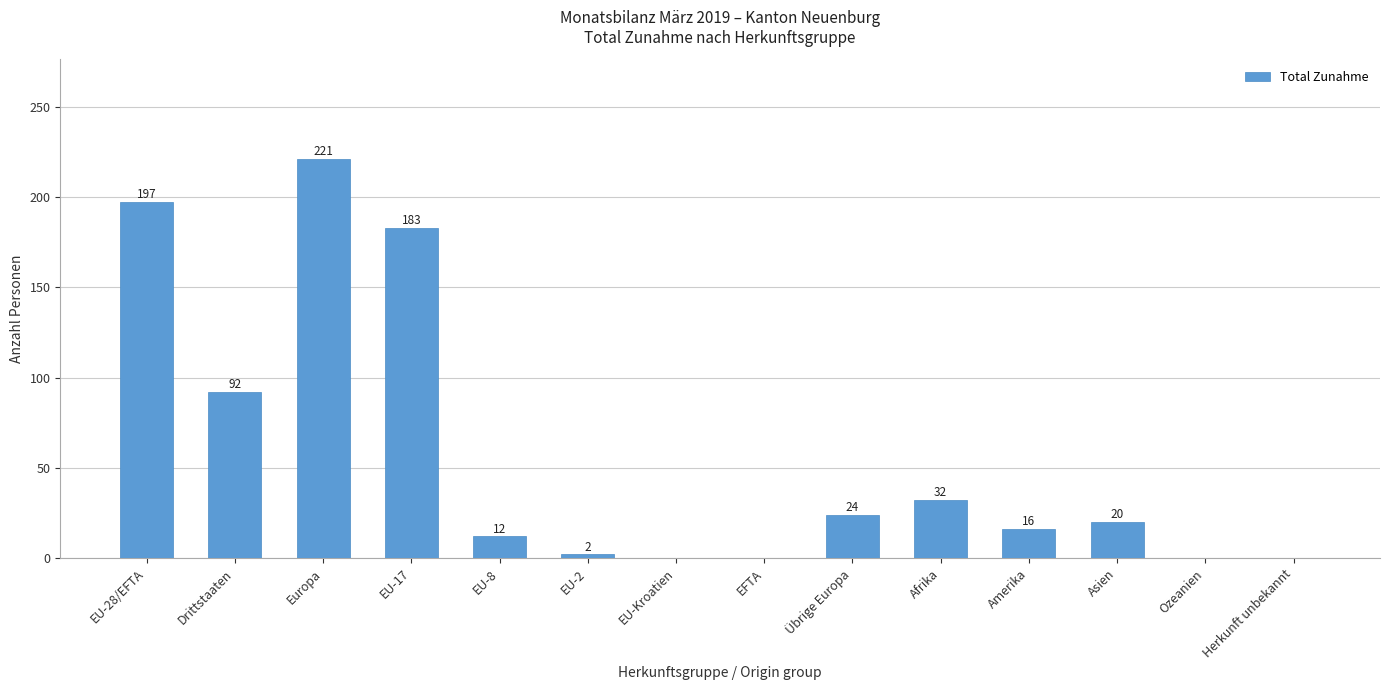

What is the change in value from Afrika to Ozeanien?

-32